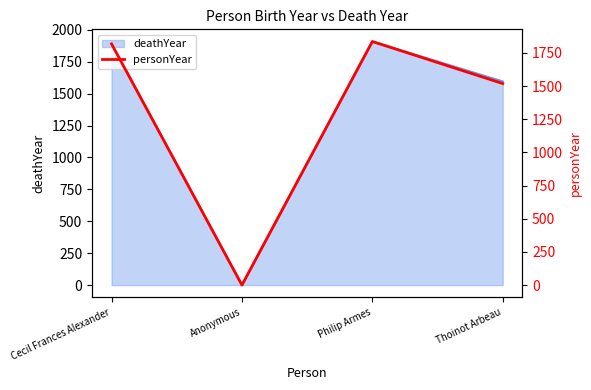

The chart shows a value of 962 at Philip Armes. True or false?

False